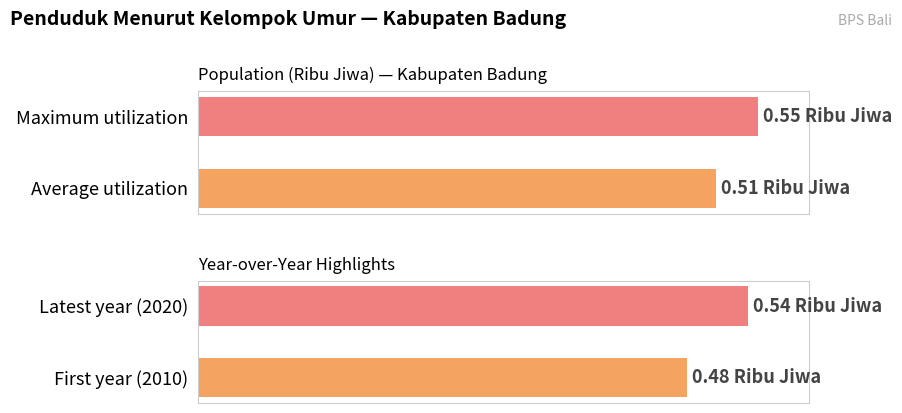

What is the smallest value displayed?

0.5